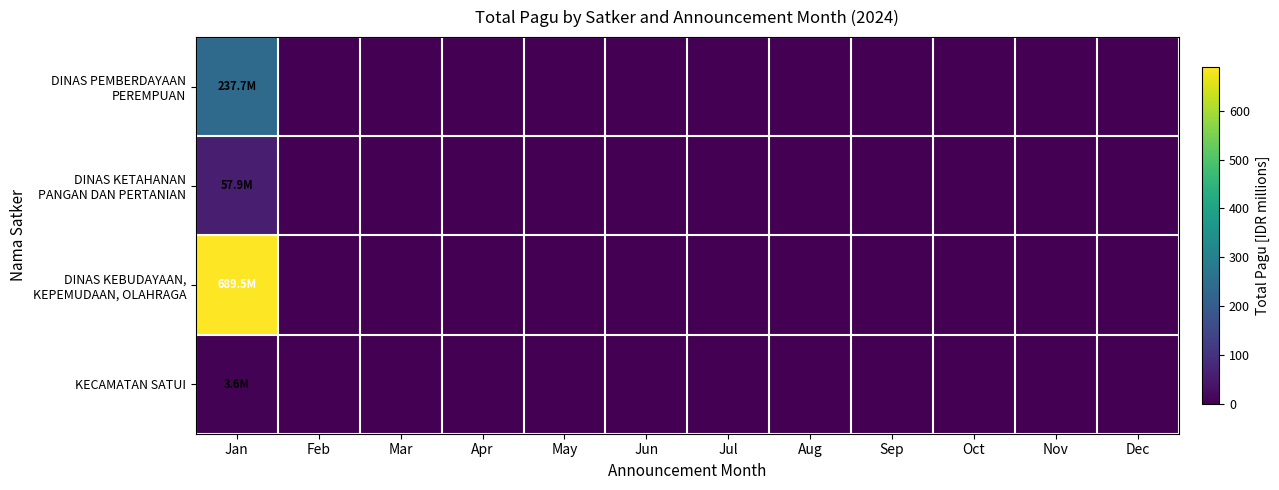

At which category is the sum across all series the highest?

Jan